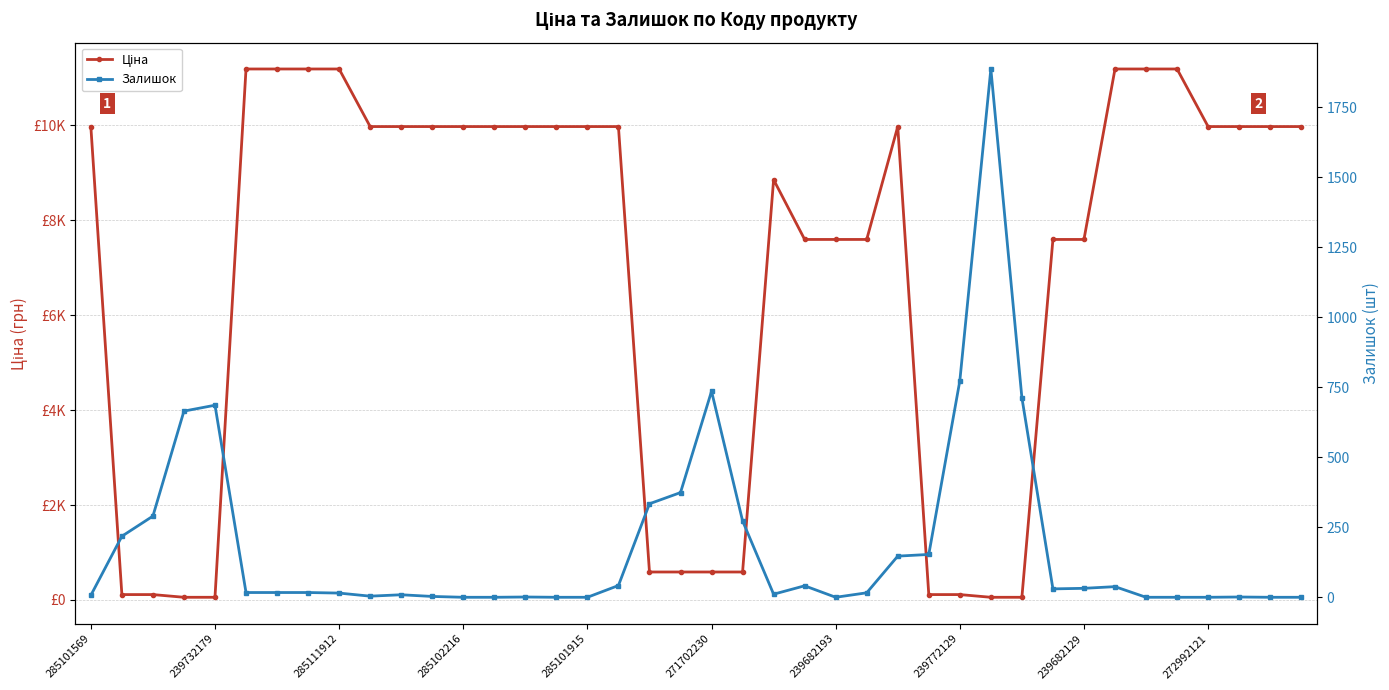

Is it true that Ціна equals 81.8 at 29?

False